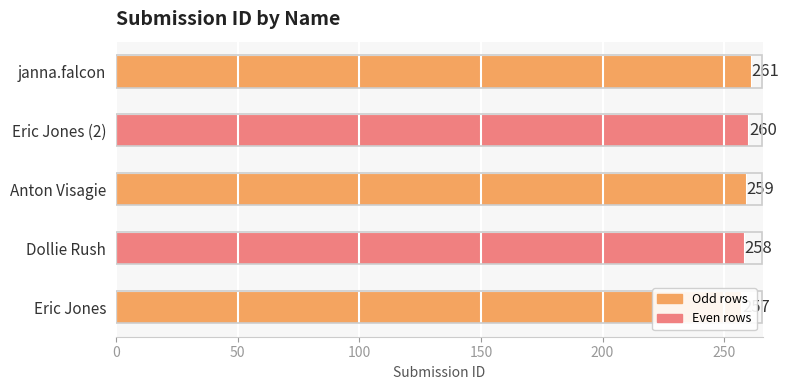

What is the average value?

259